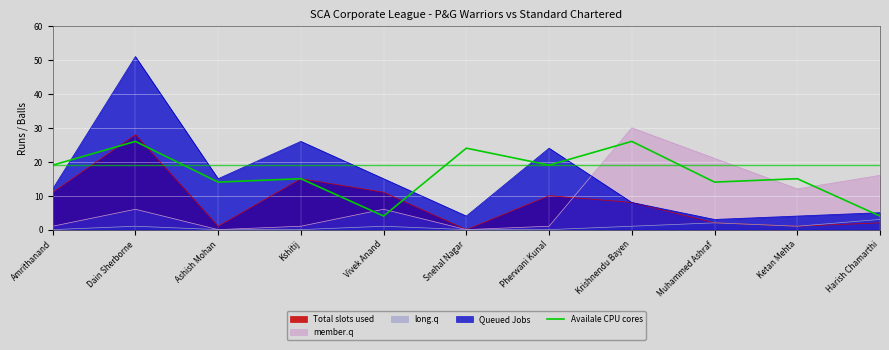

How many interior local valleys (lower than both neighbors) does the data have?

4